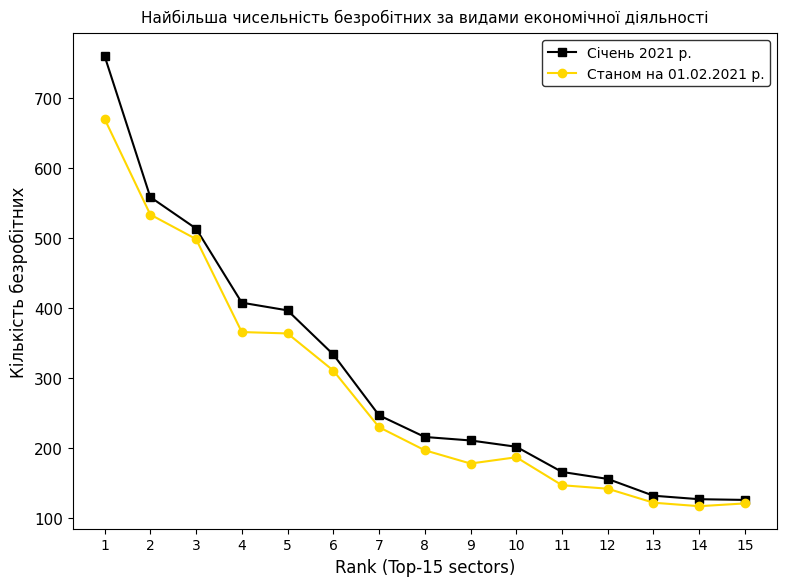

What is the value of the Станом на 01.02.2021 р. point at the 13th from the left?

122